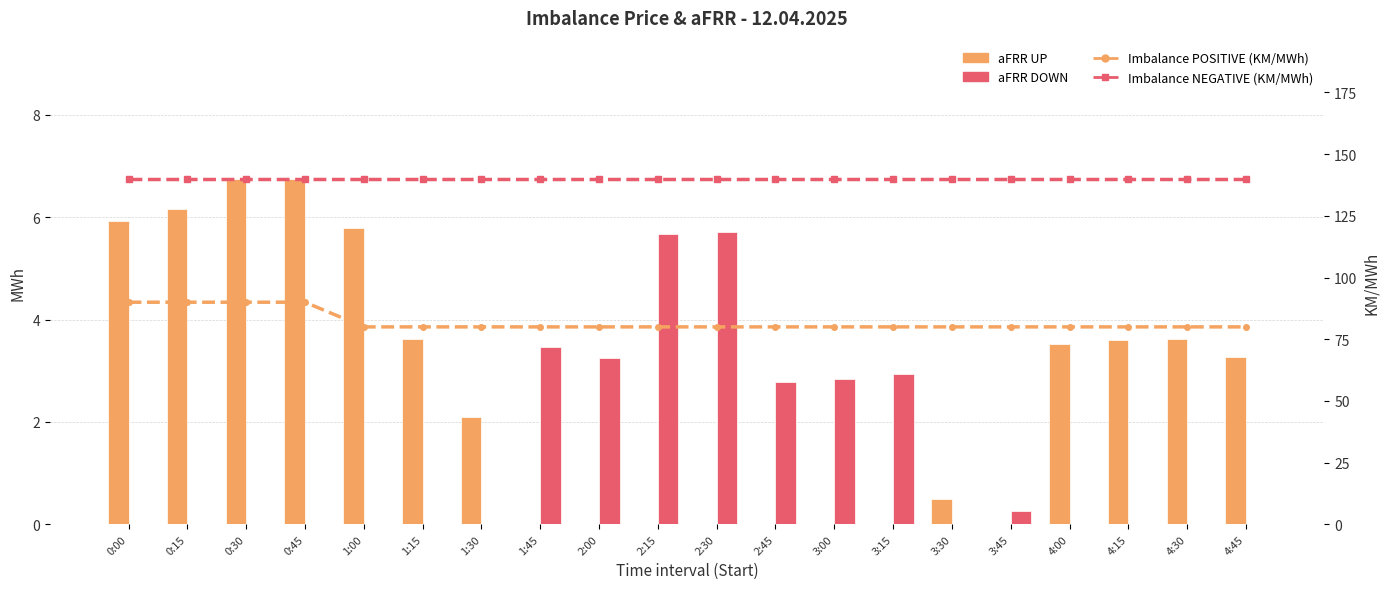

Which category has the highest value in the aFRR DOWN series?

2:30